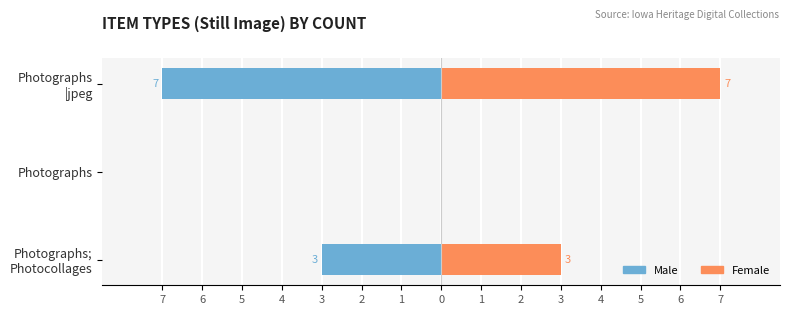

Is the value of Male at Photographs; Photocollages greater than the value of Female at Photographs?

No